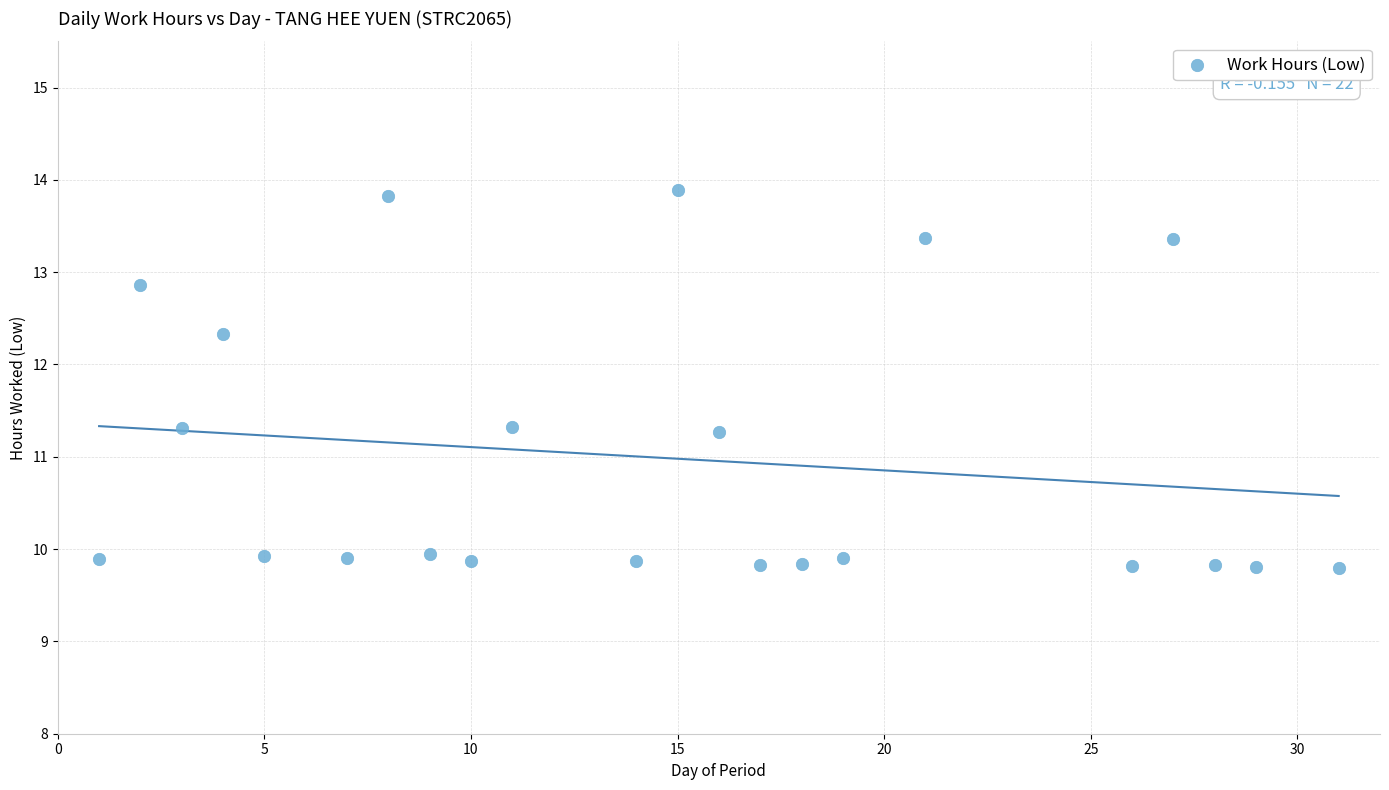

What is the range of Y values (max minus min)?

4.1